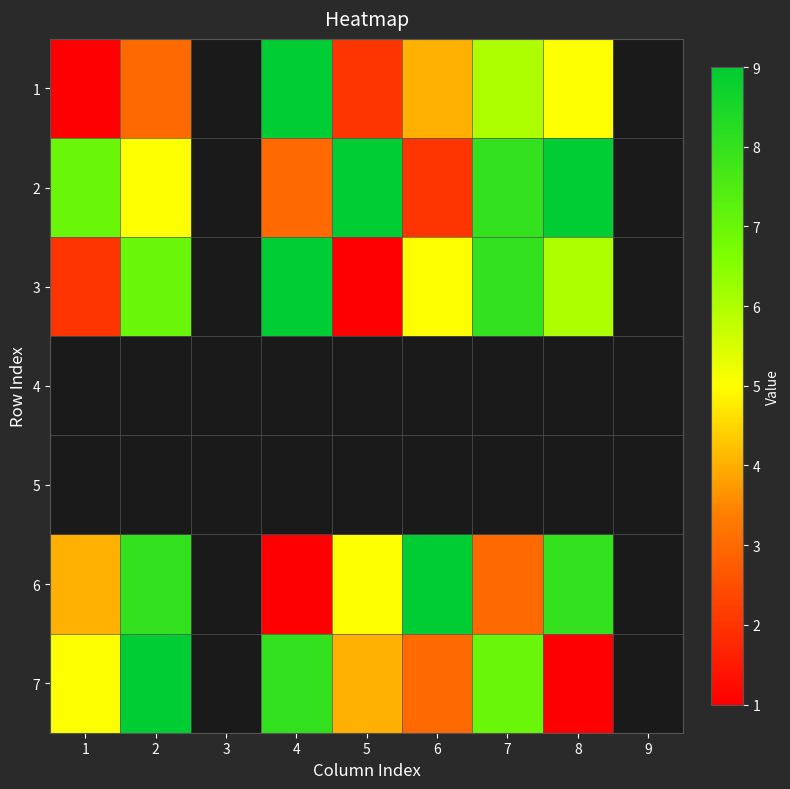

What is the greatest value displayed?

9.0